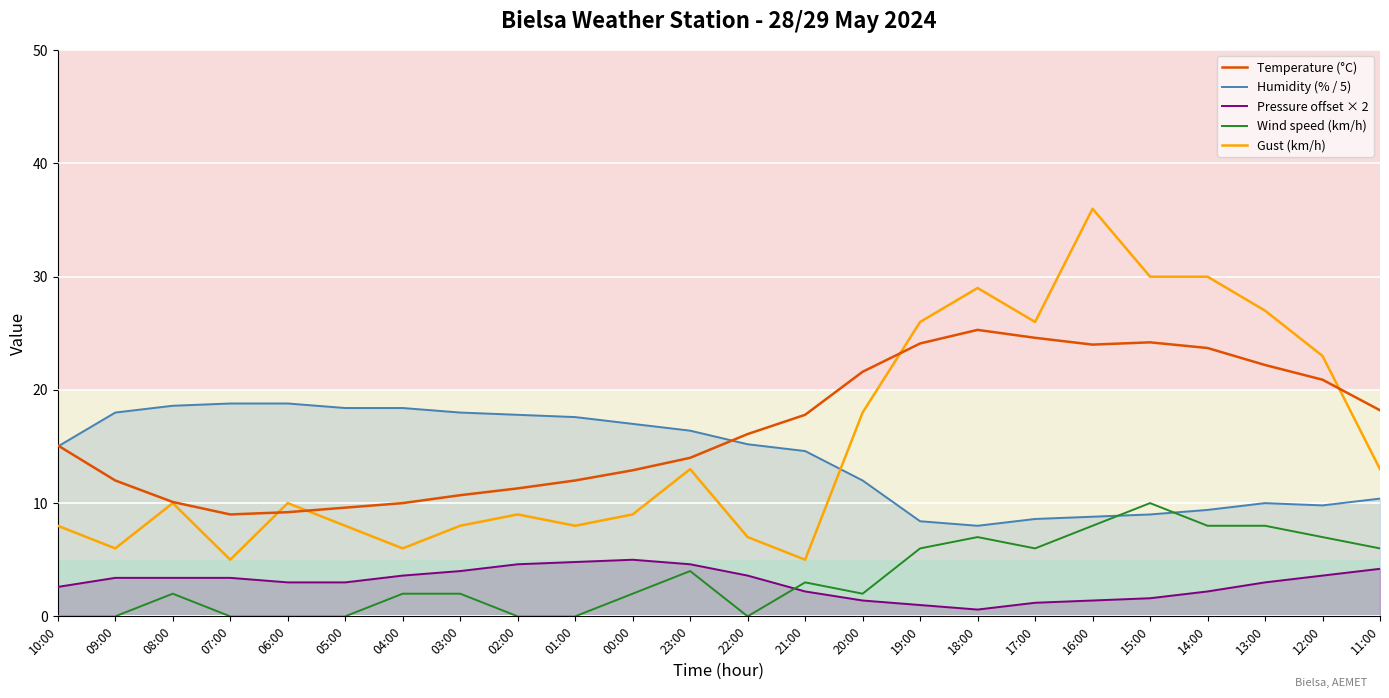

What are all the series names shown in the legend?

Temperature (°C), Humidity (% / 5), Pressure offset × 2, Wind speed (km/h), Gust (km/h)